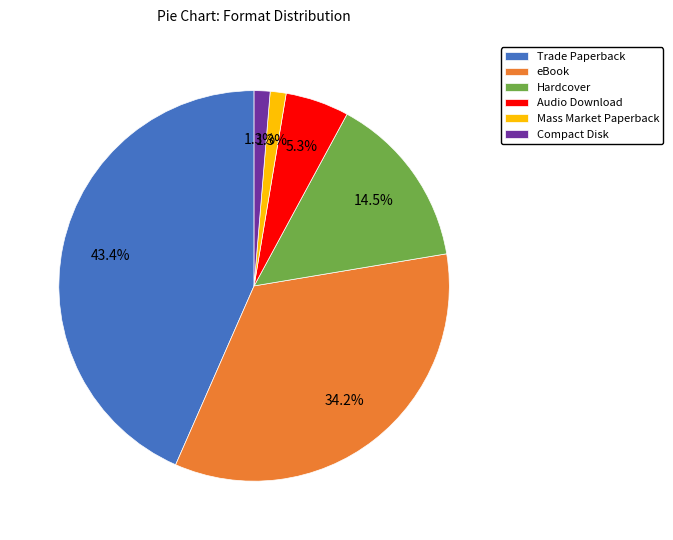

What percentage is the Audio Download slice, to the nearest percent?

5%